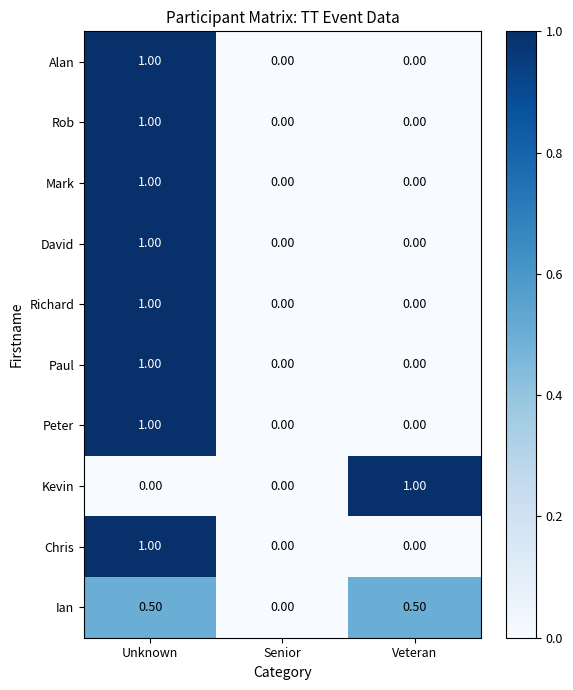

What is the difference between the maximum and minimum values in the Alan series?

1.0